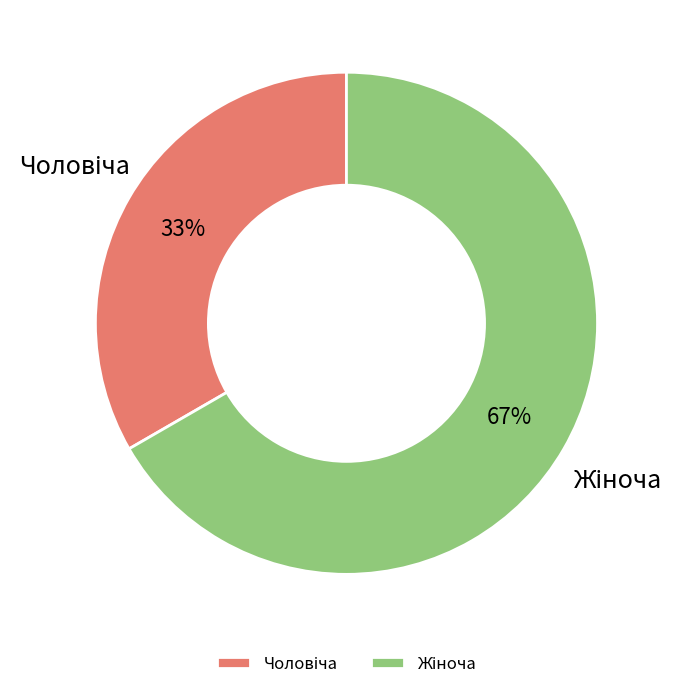

Is there any slice that represents more than half of the pie?

Yes